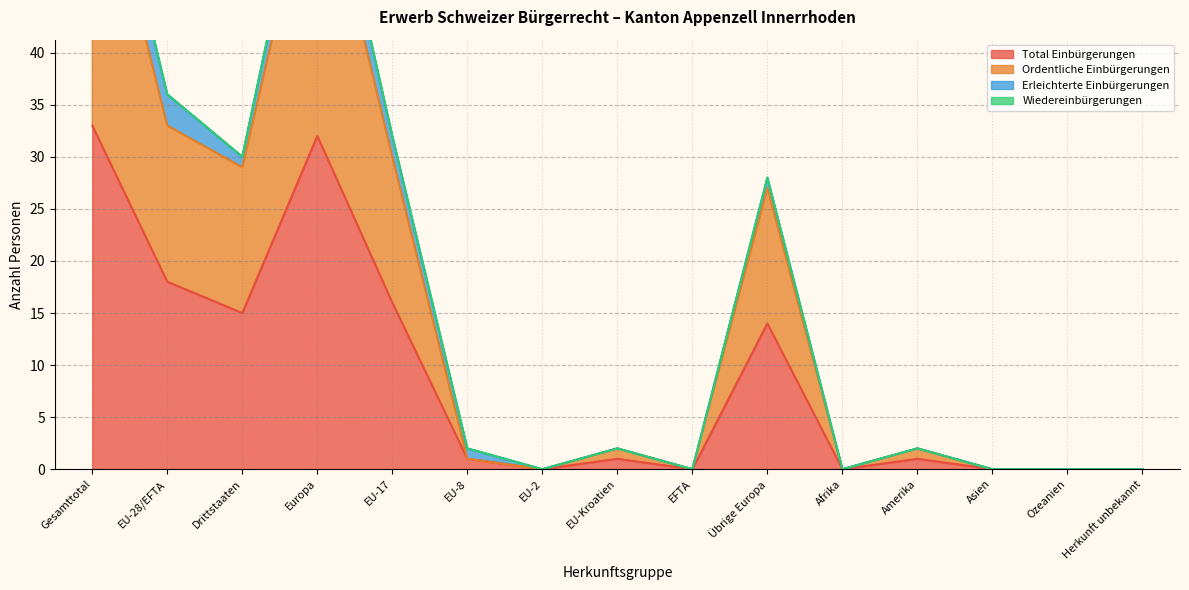

What is the sum of the Ordentliche Einbürgerungen values at EU-17 and EU-8?

31